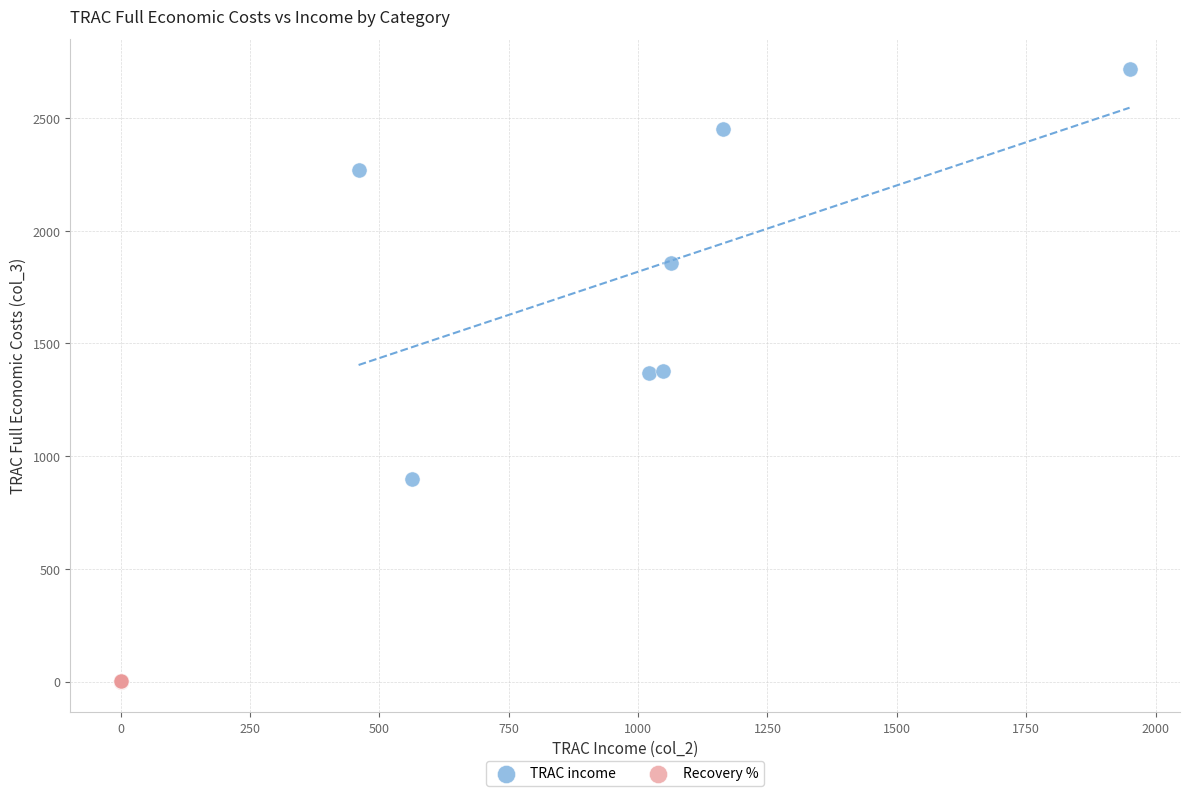

Which series contains the highest Y value?

TRAC income